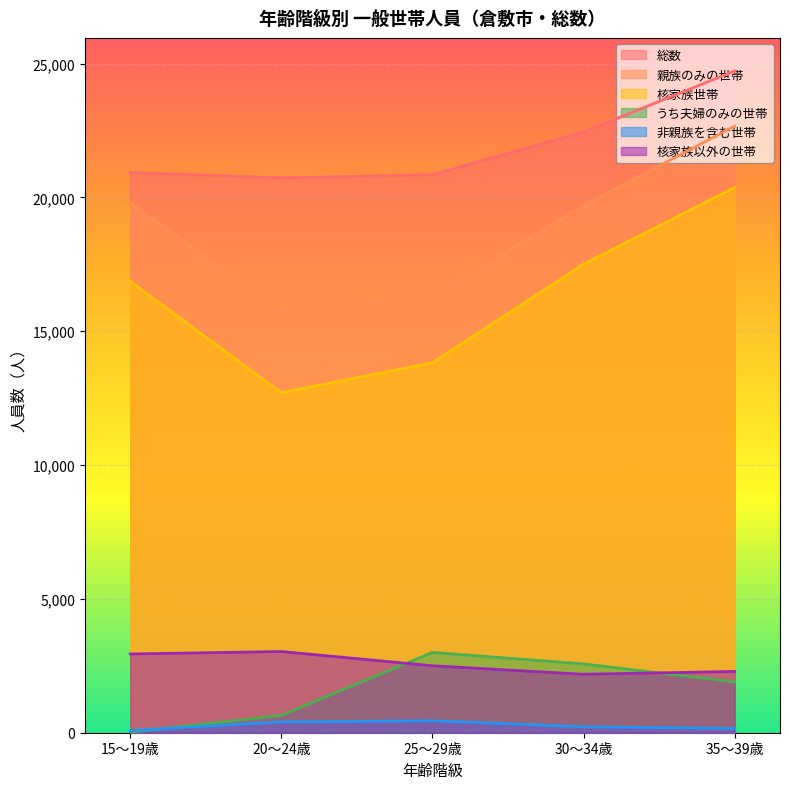

Reading right to left, what are all the values shown in this chart?

総数: 24722	22444	20844	20728	20928
親族のみの世帯: 22662	19687	16322	15735	19801
核家族世帯: 20372	17503	13821	12701	16859
うち夫婦のみの世帯: 1898	2570	3001	647	19
非親族を含む世帯: 160	222	449	403	80
核家族以外の世帯: 2290	2184	2501	3034	2942